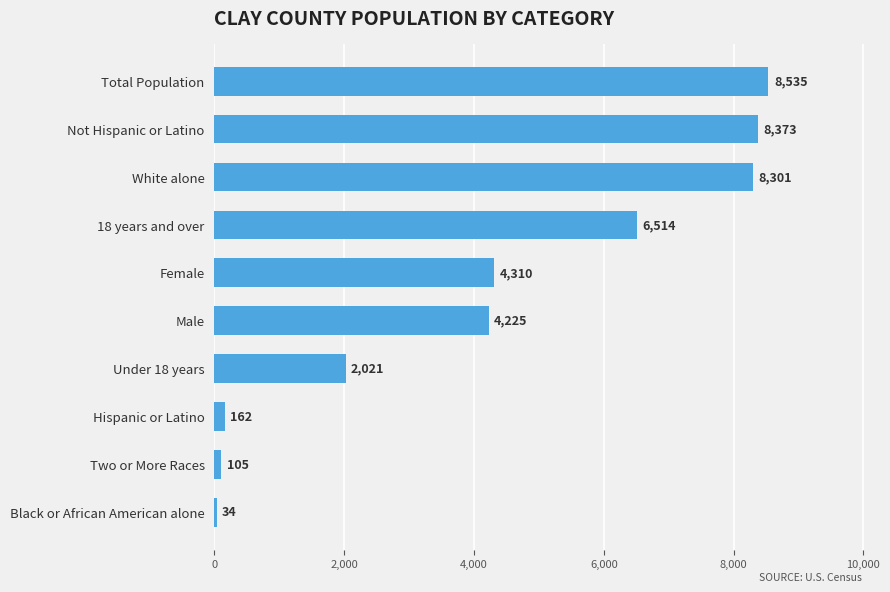

Rank the categories by value from lowest to highest.

Black or African American alone, Two or More Races, Hispanic or Latino, Under 18 years, Male, Female, 18 years and over, White alone, Not Hispanic or Latino, Total Population